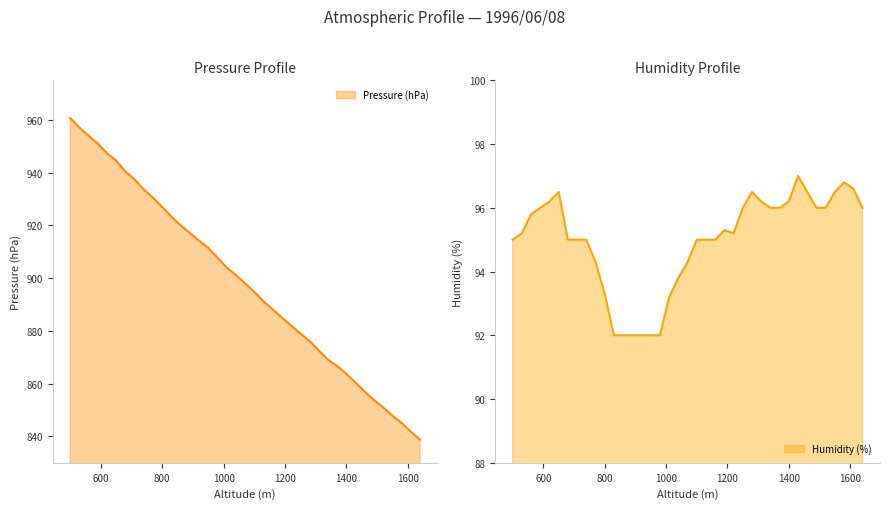

List the series in order of their overall mean, lowest first.

Humidity (%), Pressure (hPa)